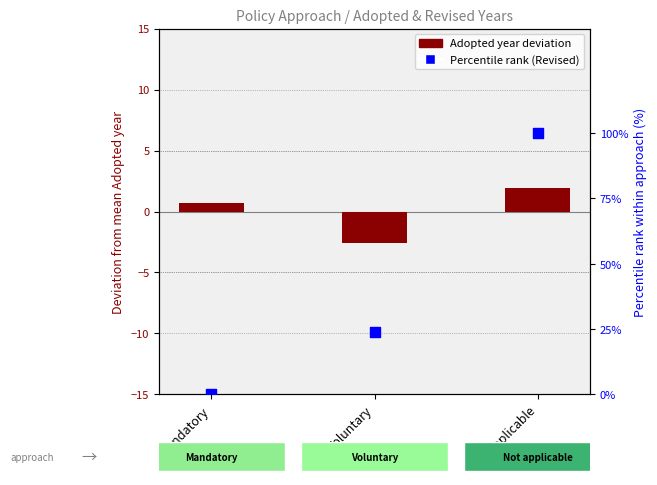

What is the total value across all series at Mandatory?

0.7